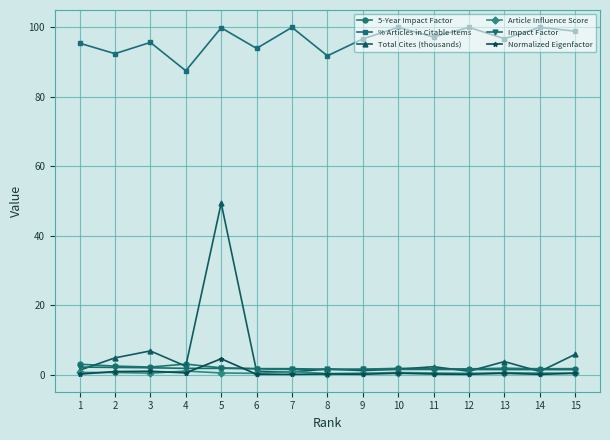

Where is the first local maximum for Total Cites (thousands)?

3